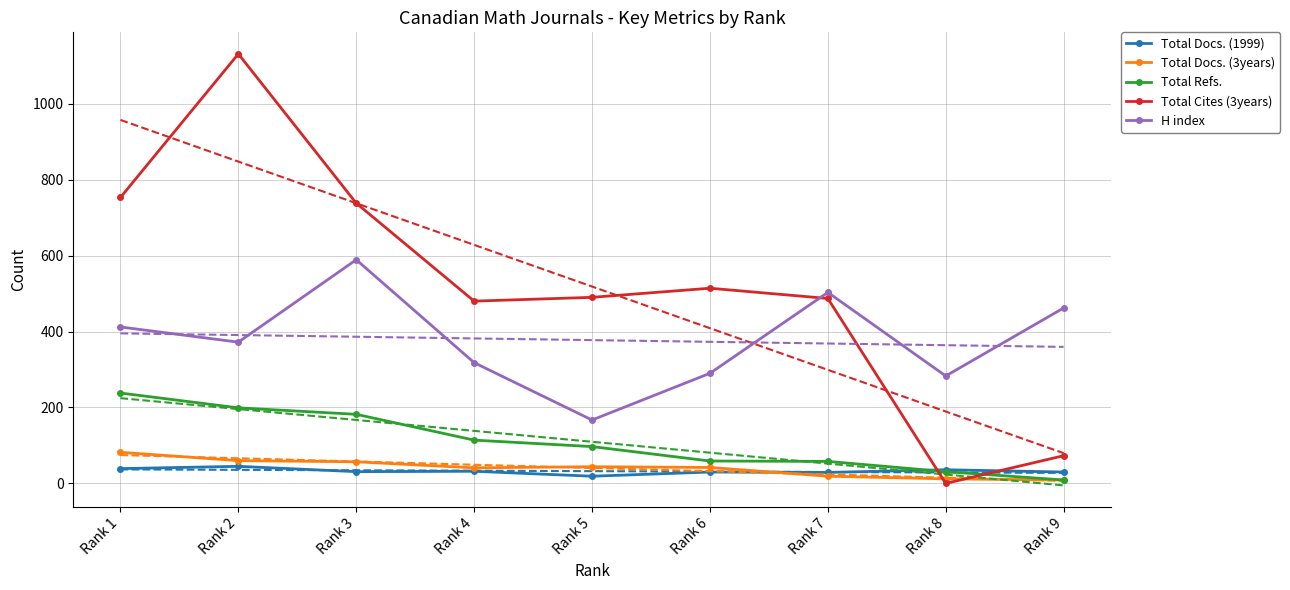

What is the minimum value for H index?

167